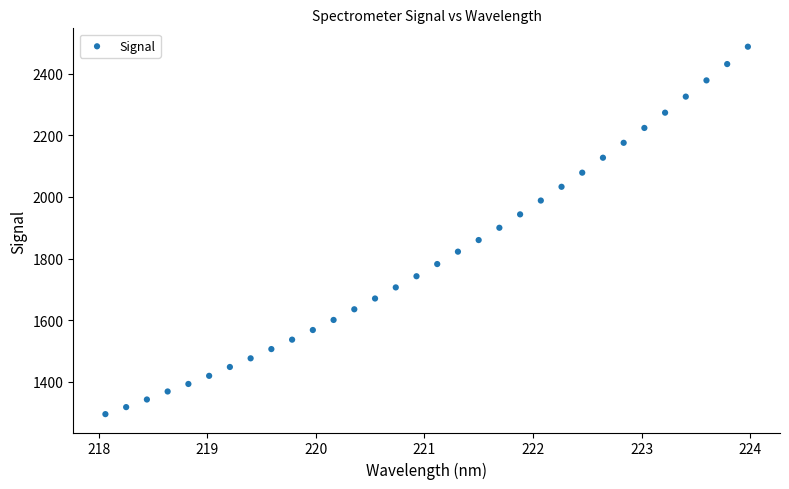

What is the range of X values (max minus min)?

5.9